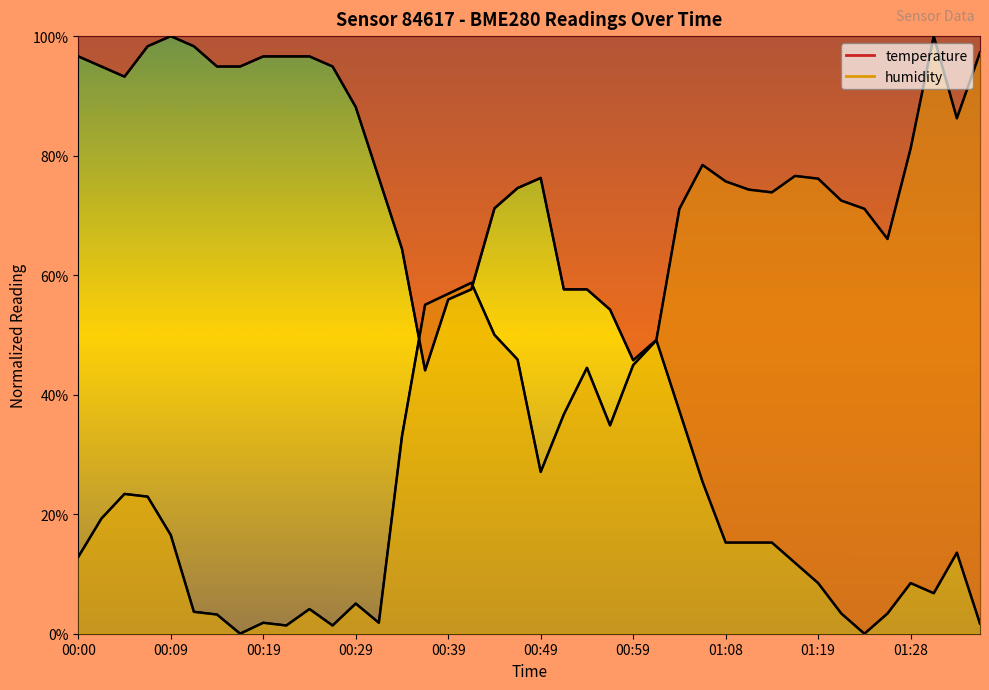

How many interior local peaks does the temperature series have?

5